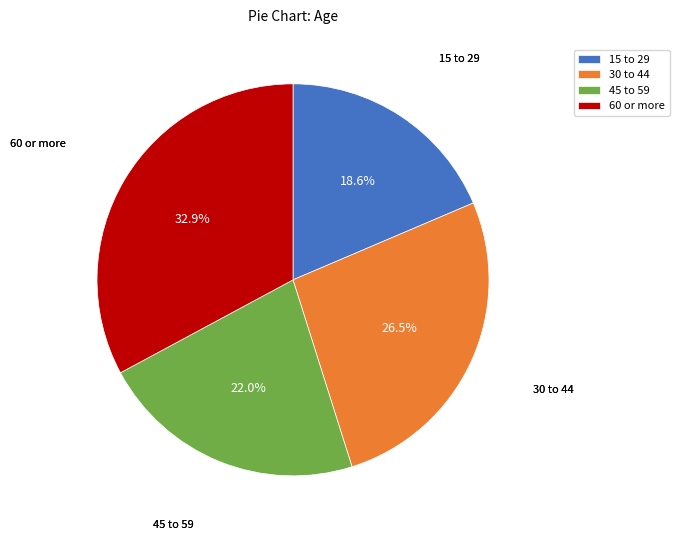

To the nearest percent, what portion does 60 or more represent?

33%